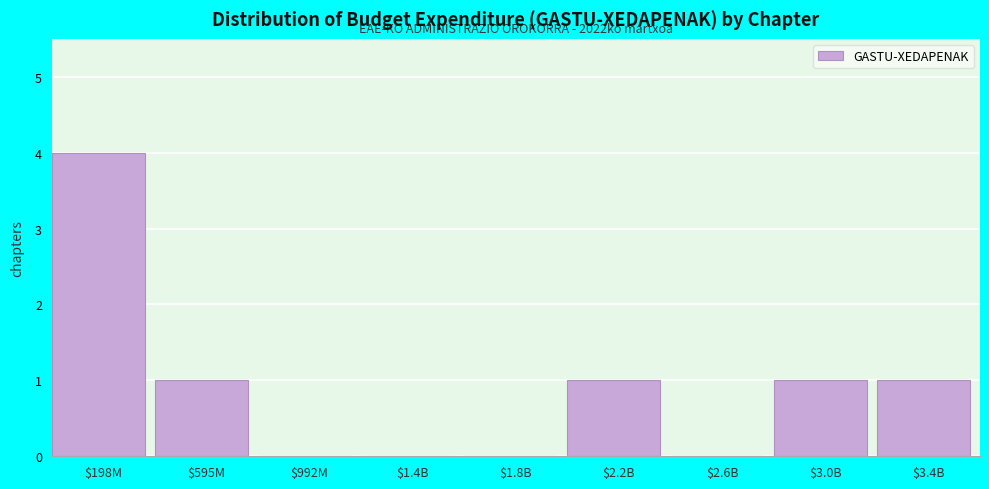

The value at $2.6B is 0. True or false?

True